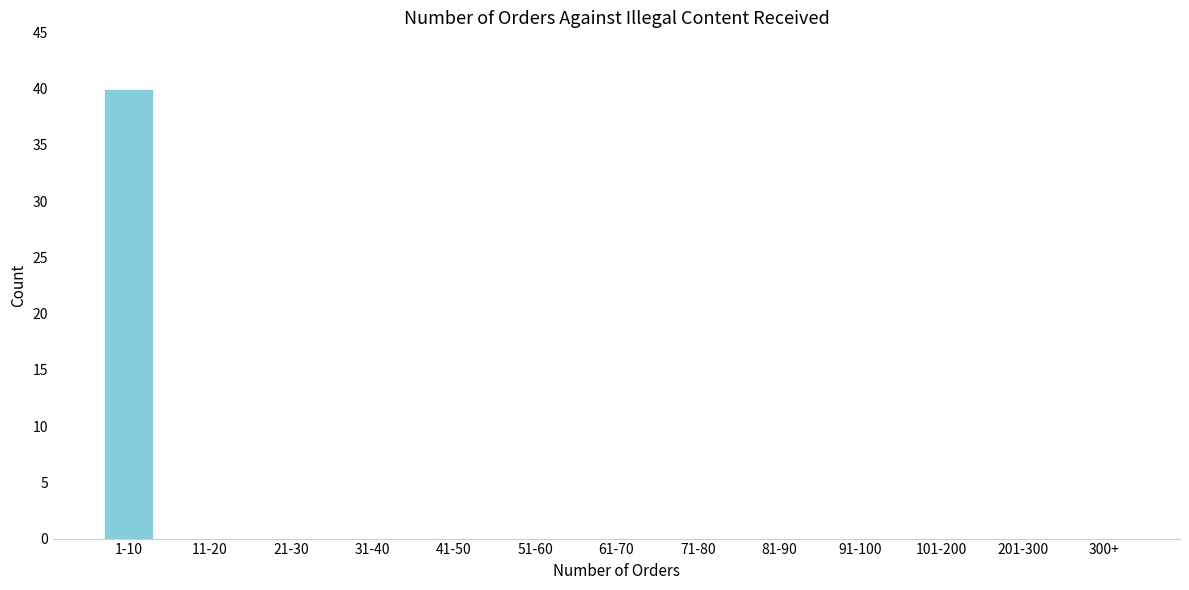

Reading right to left, extract all data points from this chart.

300+=0	201-300=0	101-200=0	91-100=0	81-90=0	71-80=0	61-70=0	51-60=0	41-50=0	31-40=0	21-30=0	11-20=0	1-10=40